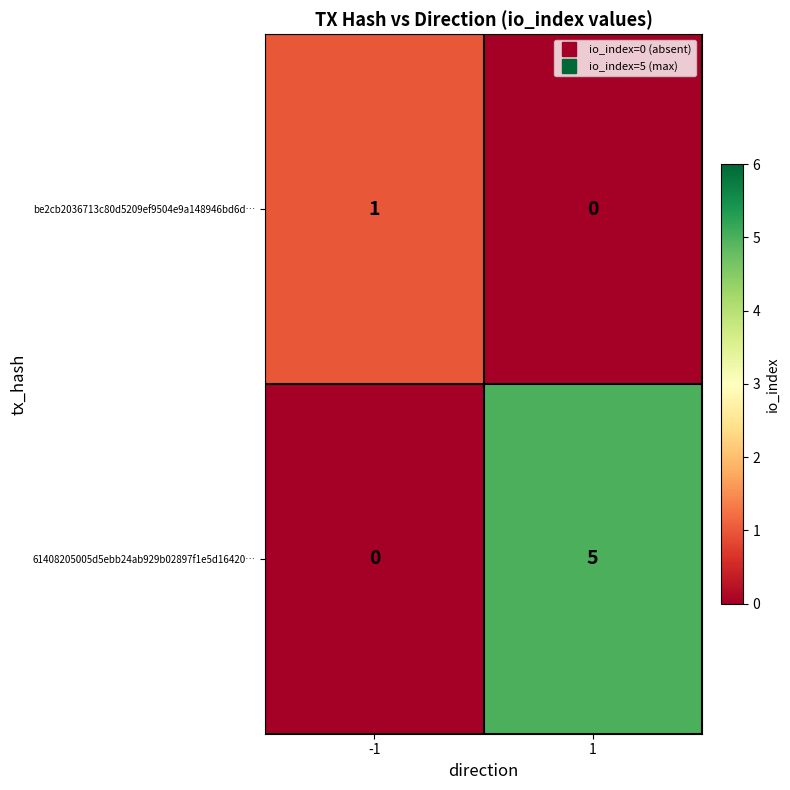

At which category is the sum across all series the highest?

1